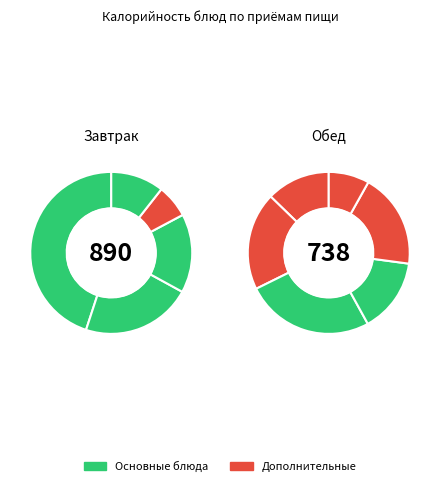

To the nearest percent, what percentage of the pie is Пюре картофельное?

7%